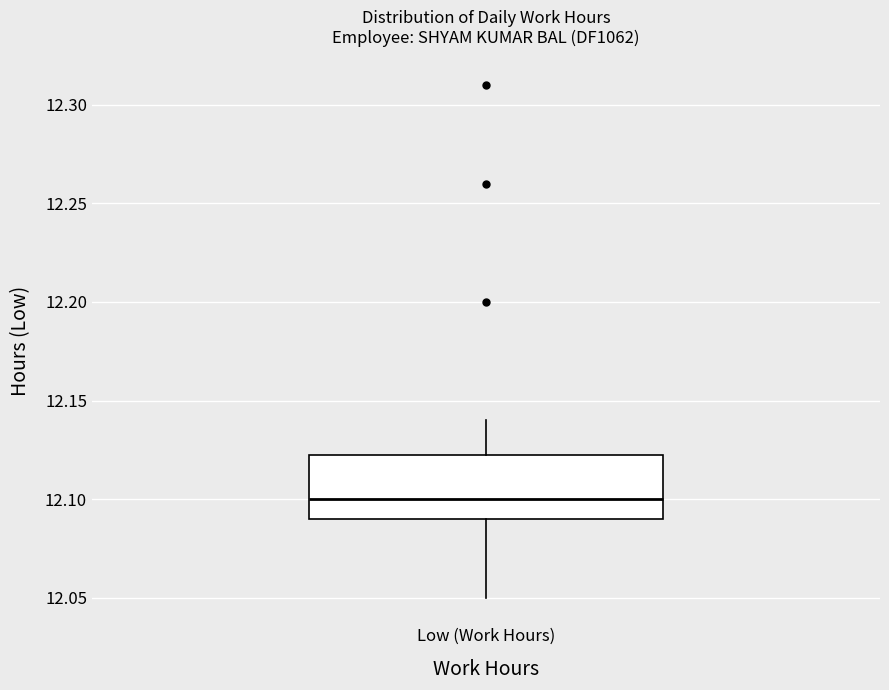

Read this box plot against the y-axis: the position of the median line, the range covered by the box, and the ends of both whiskers. The values are not printed on the chart, so give them approximately, as read against the axis.

median 12.100, box 12.090 to 12.125, whiskers 12.050 to 12.140